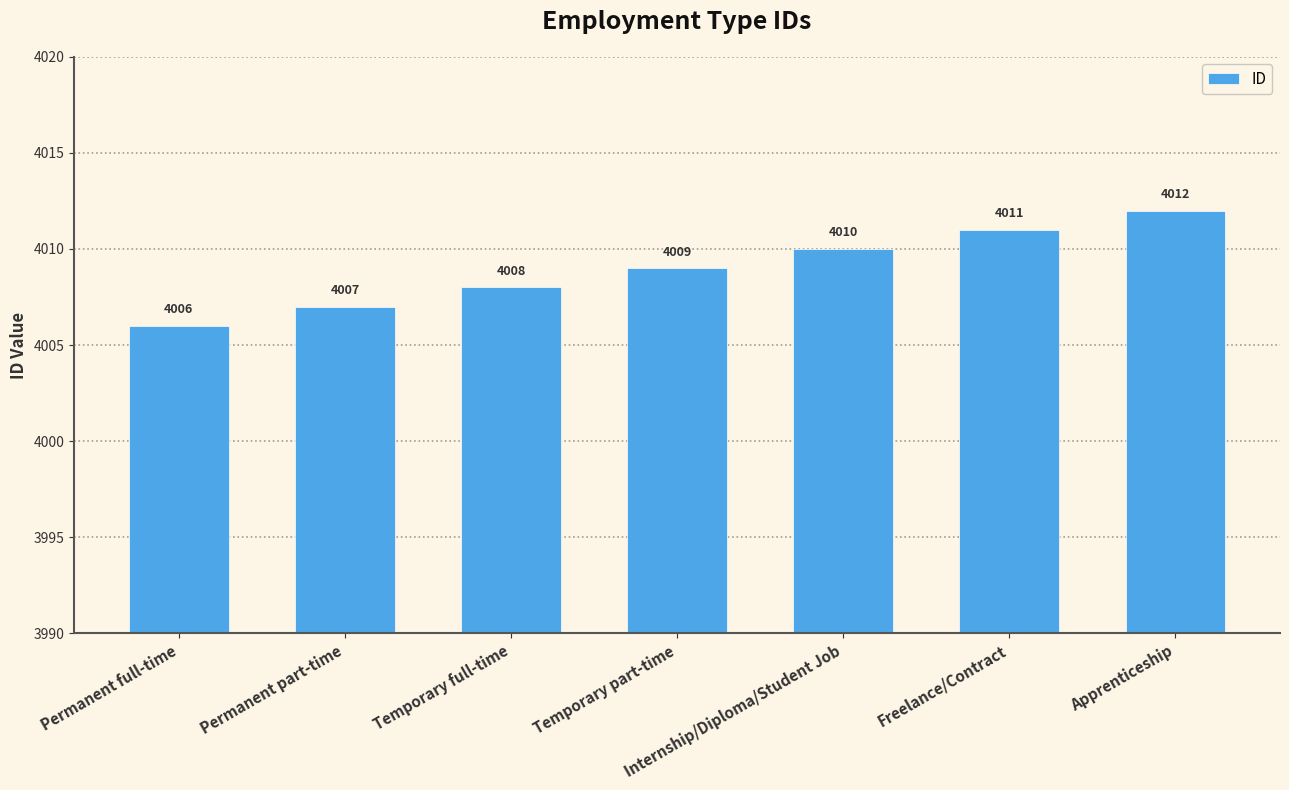

How many bars are there in total?

7